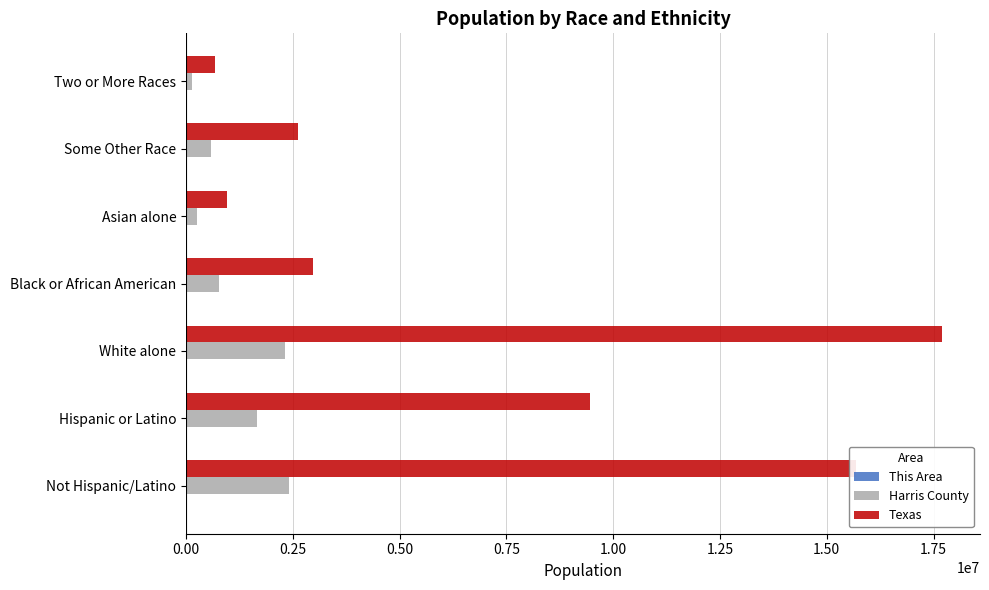

What is the sum of all Texas values?

50098494